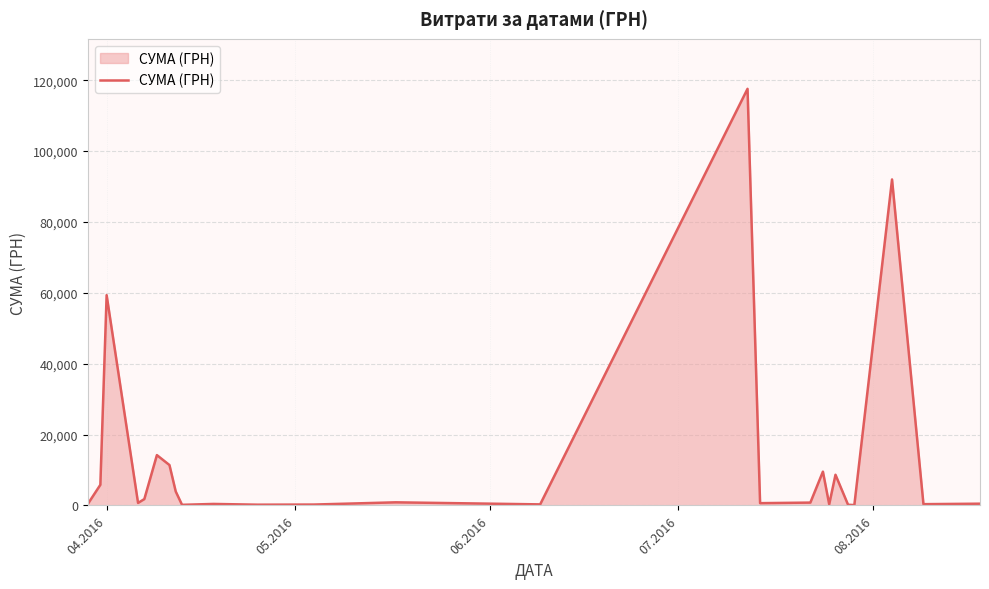

How many values exceed 714?

13